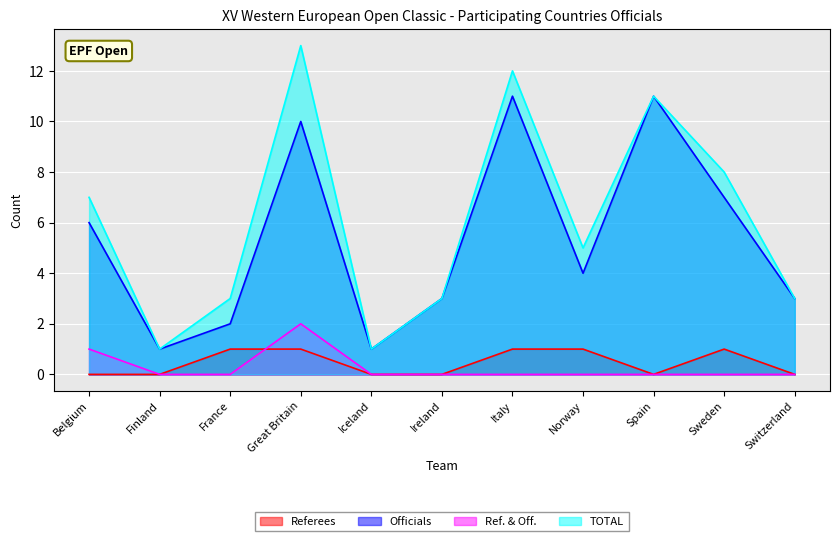

Is the value of TOTAL at Italy greater than the value of Ref. & Off. at Spain?

Yes